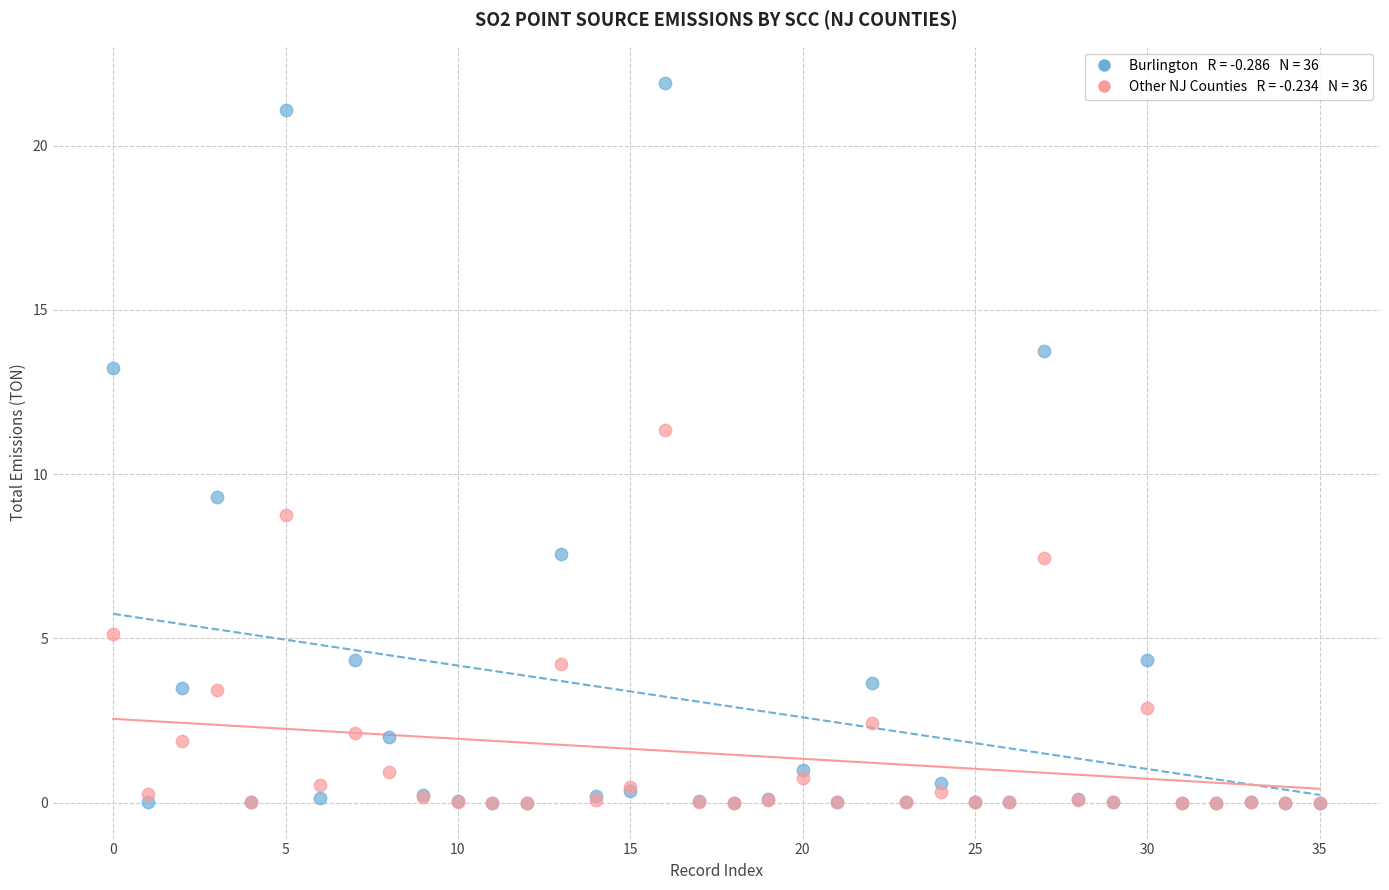

Across all series, what Y value is closest to 10?

9.3